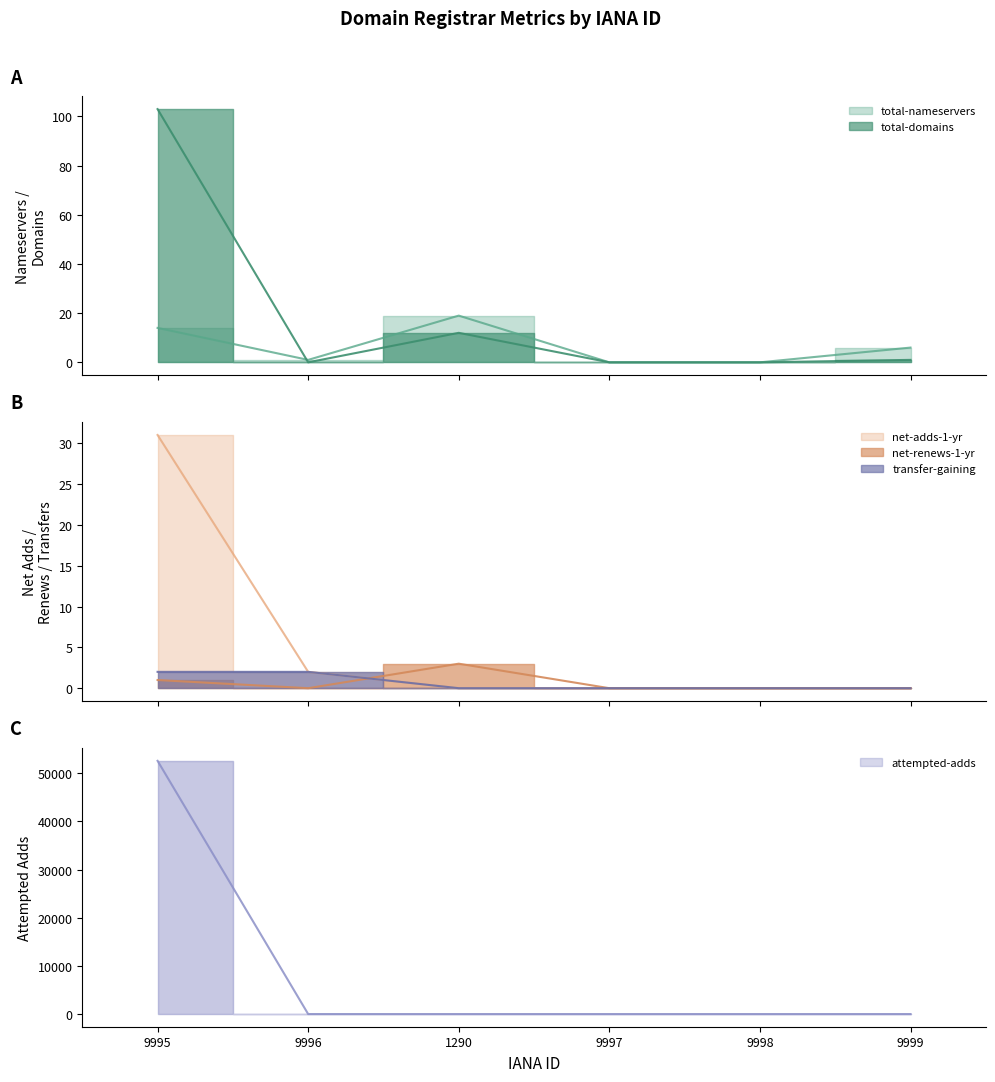

Which series has the largest range (max minus min)?

attempted-adds